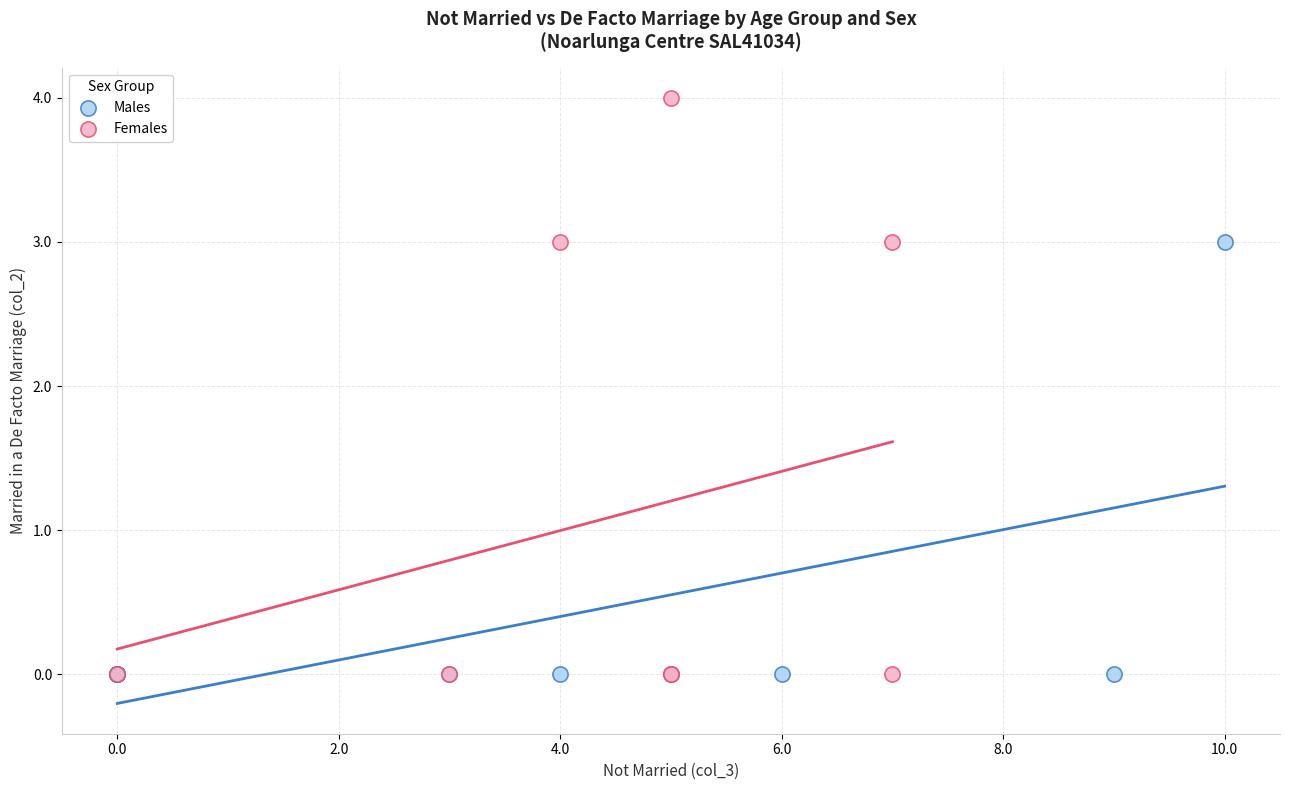

Which series has the widest spread of Y values?

Females